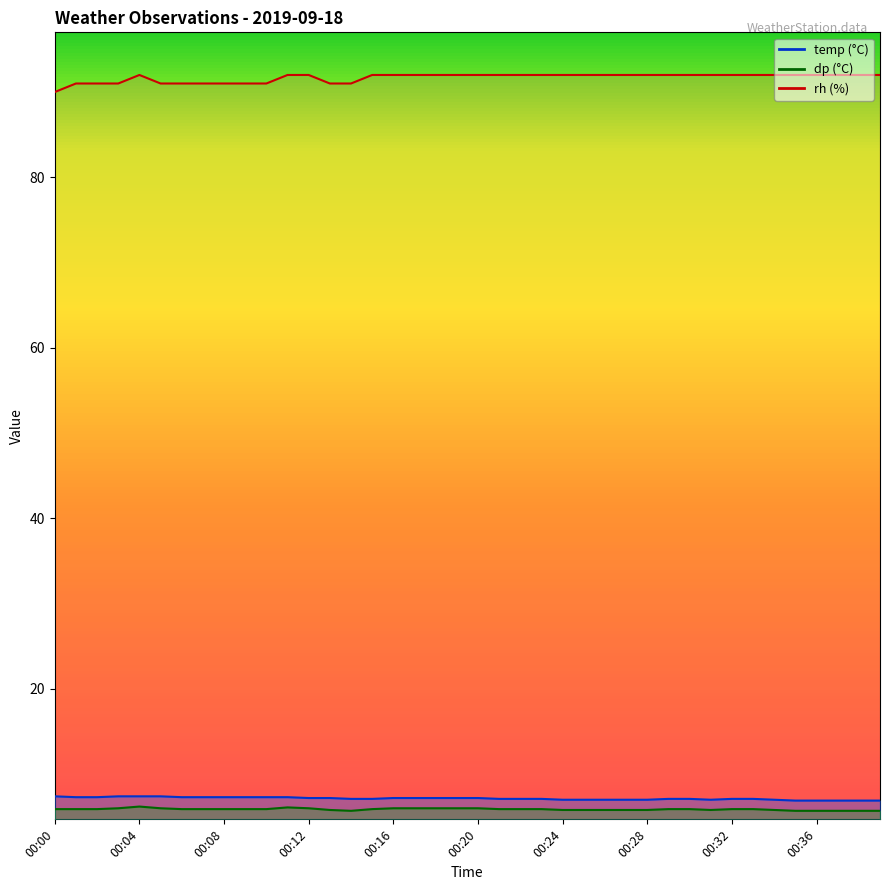

What is the average value of the rh series?

91.7